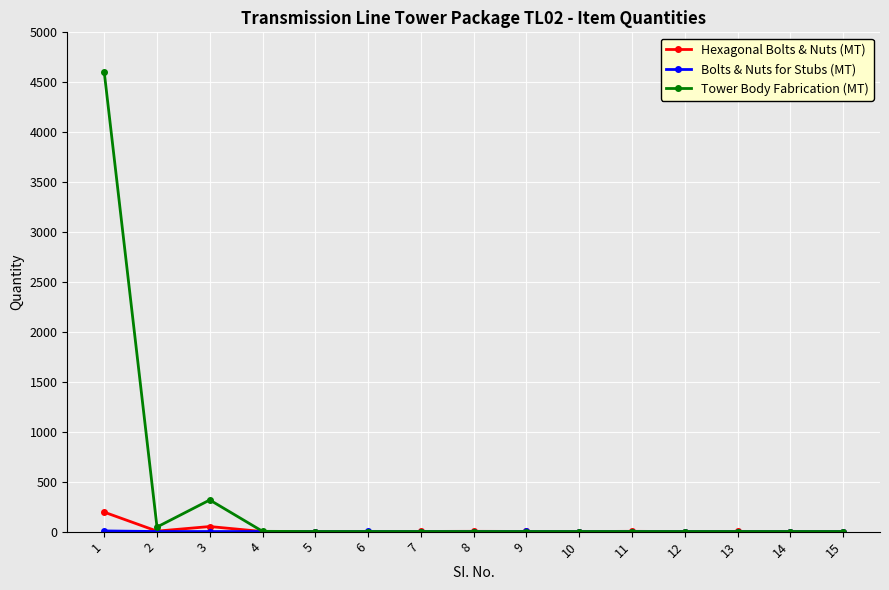

The value of Tower Body Fabrication (MT) at 1 is 6798. True or false?

False